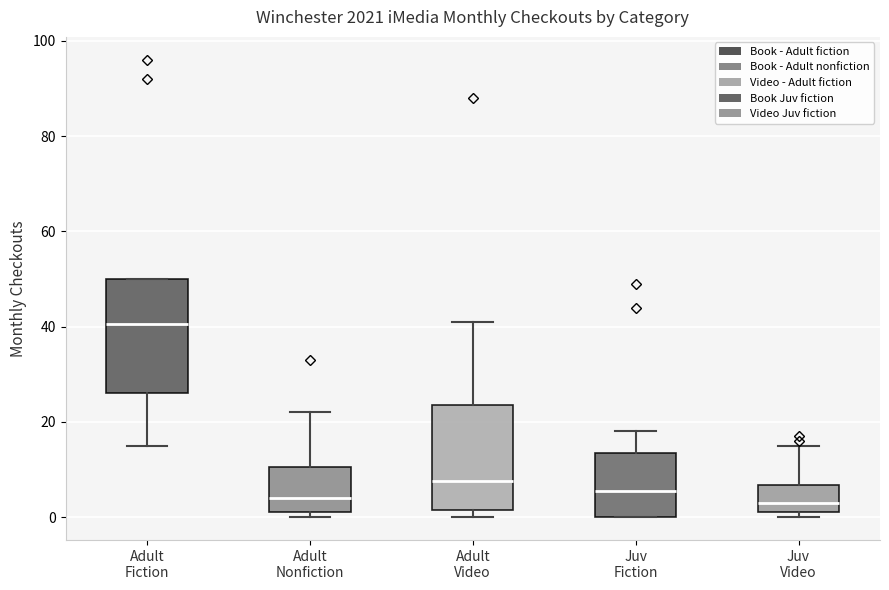

Reading left to right, read every box against the y-axis: the position of its median line, the range the box covers, and the ends of its whiskers. The values are not printed on the chart, so give them approximately, as read against the axis.

Adult Fiction: median 40, box 26 to 50, whiskers 16 to 50
Adult Nonfiction: median 4, box 2 to 10, whiskers 0 to 22
Adult Video: median 8, box 2 to 24, whiskers 0 to 42
Juv Fiction: median 6, box 0 to 14, whiskers 0 to 18
Juv Video: median 4, box 2 to 6, whiskers 0 to 16